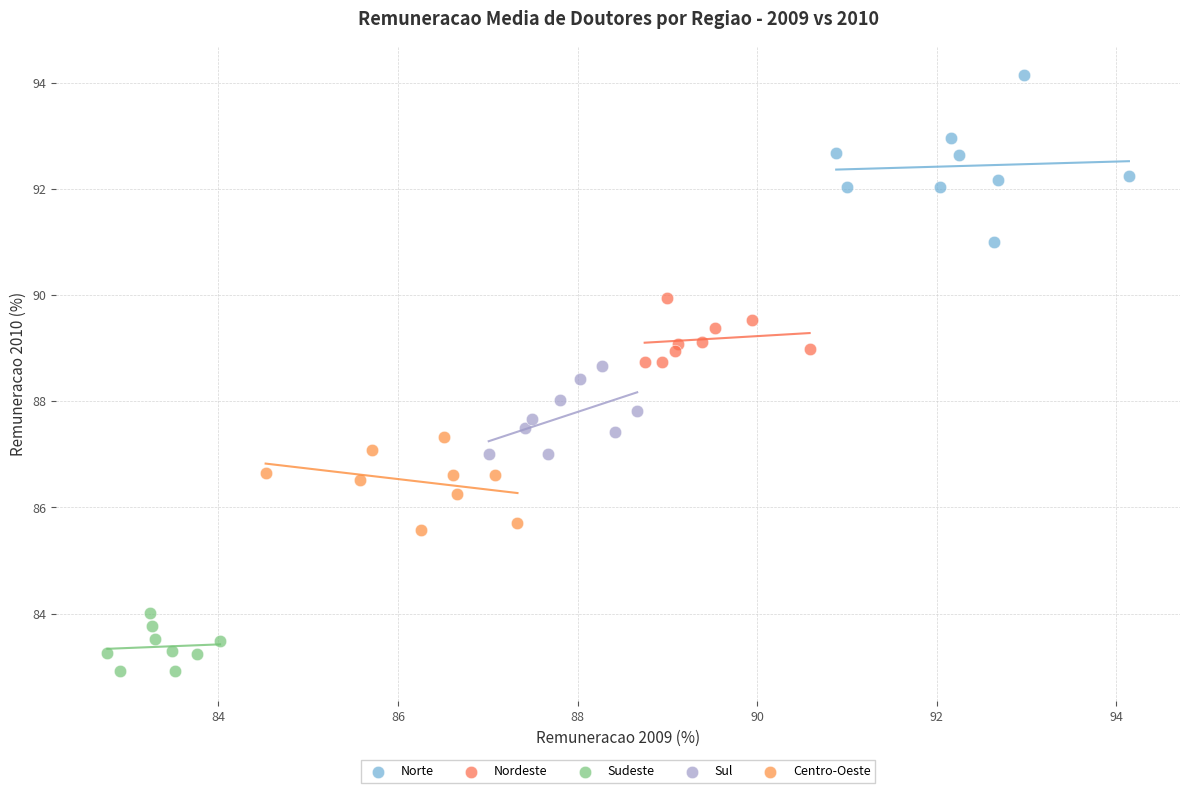

Which series reaches the minimum Y coordinate?

Sudeste